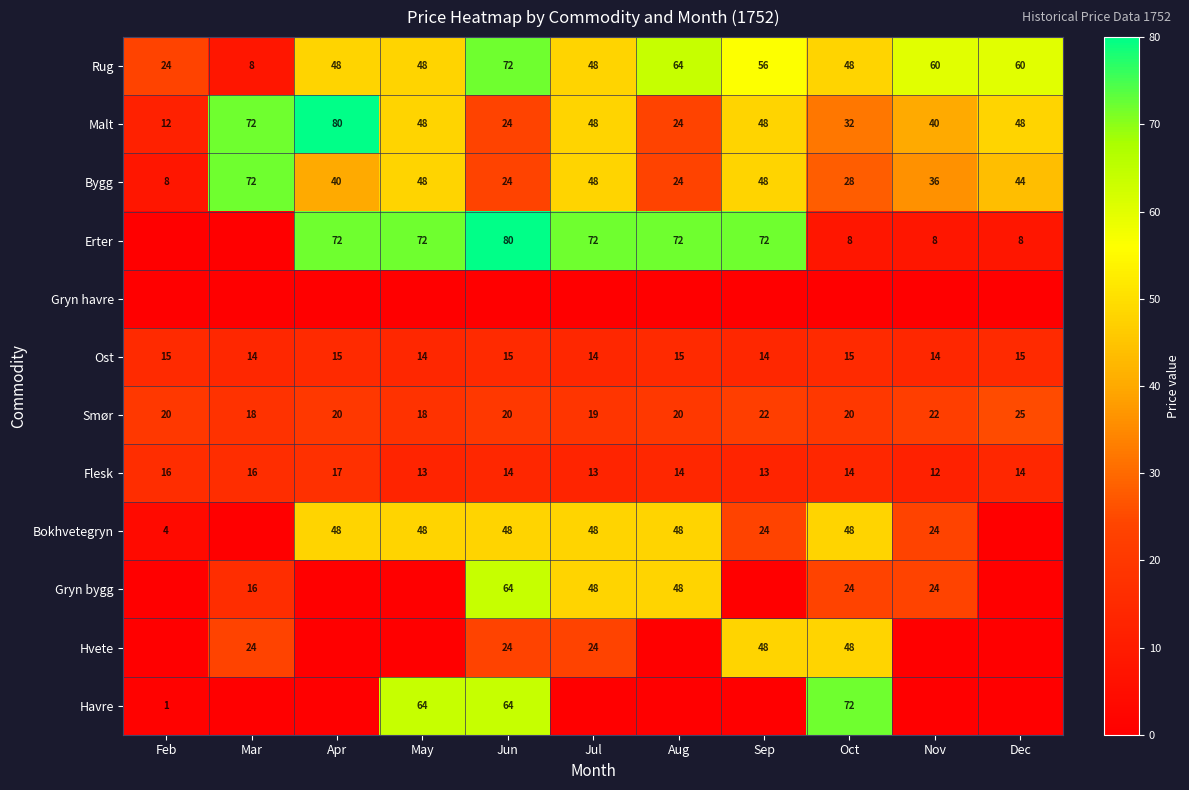

What is the greatest value displayed?

80